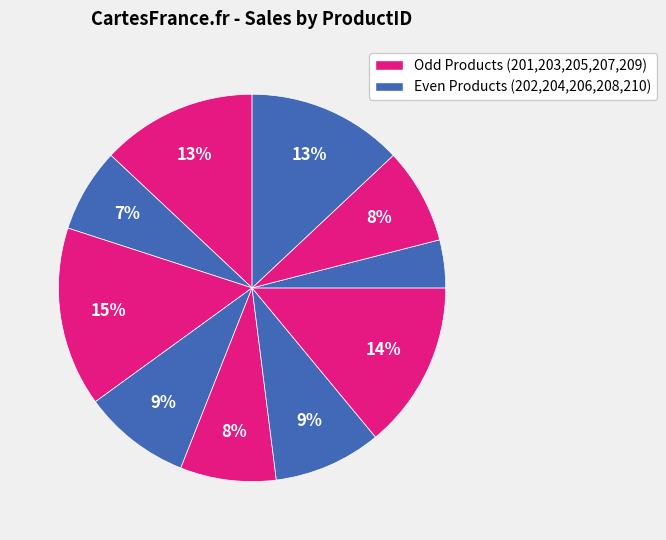

How many slices are in this pie chart?

10